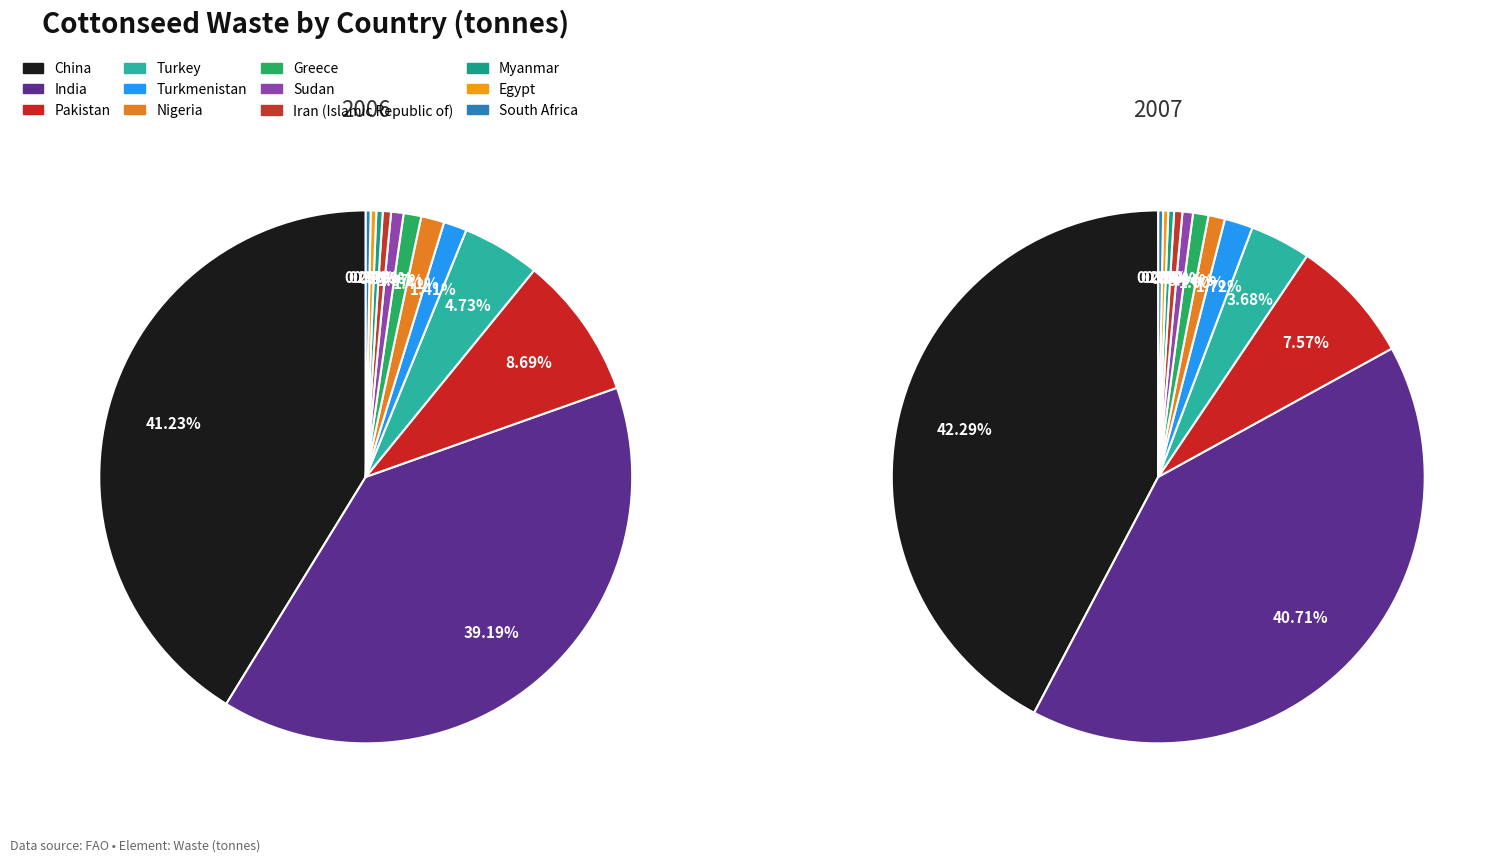

Rank the categories by 2007 value from highest to lowest.

China, India, Pakistan, Turkey, Turkmenistan, Nigeria, Greece, Sudan, Iran (Islamic Republic of), Myanmar, Egypt, South Africa